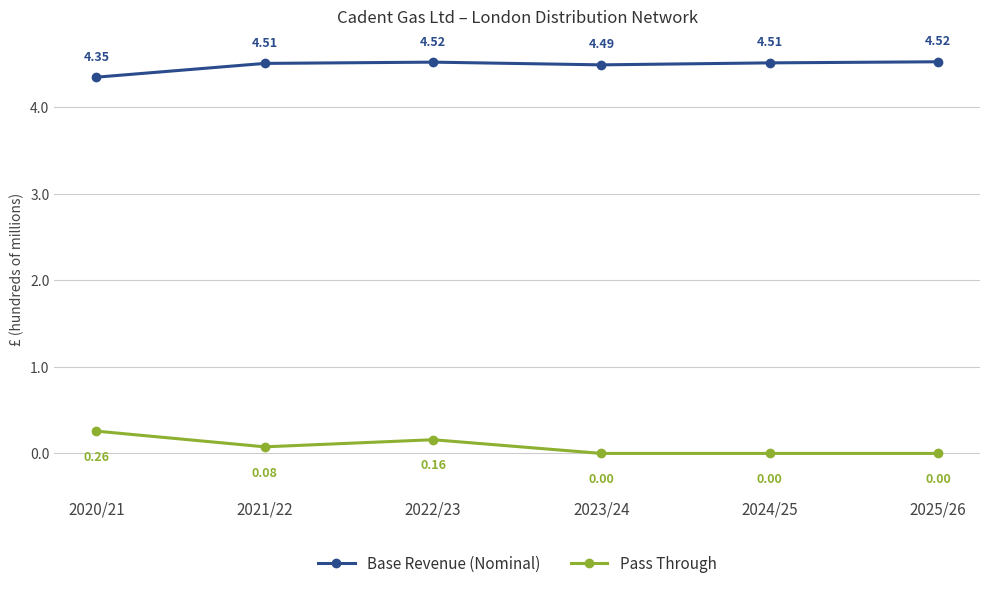

How many Base Revenue (Nominal) values are between 4 and 5?

6